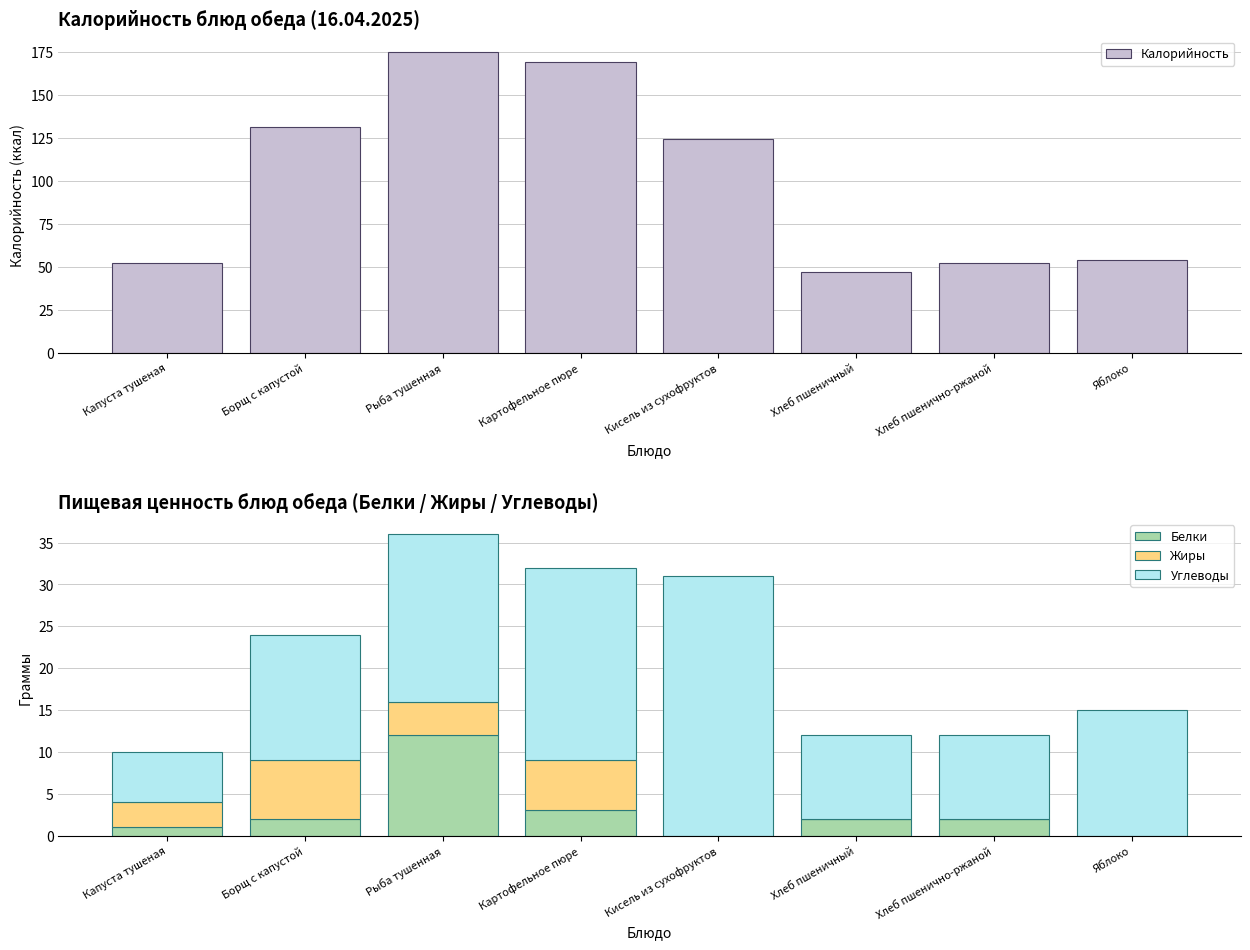

What is the value of the Углеводы bar at the 1st from the left?

6